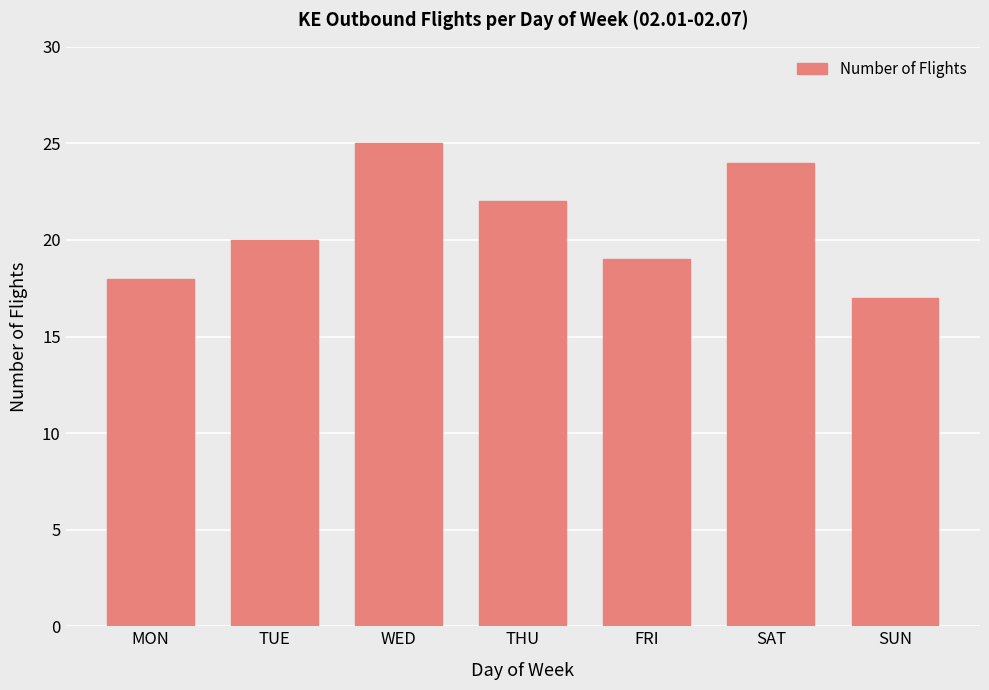

What is the approximate value at THU?

22